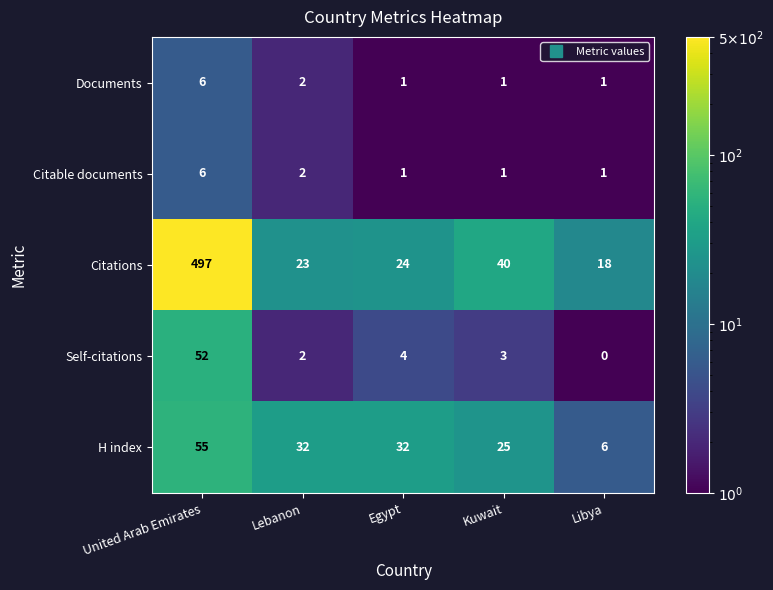

What is the sum of the Self-citations values at Egypt and Kuwait?

7